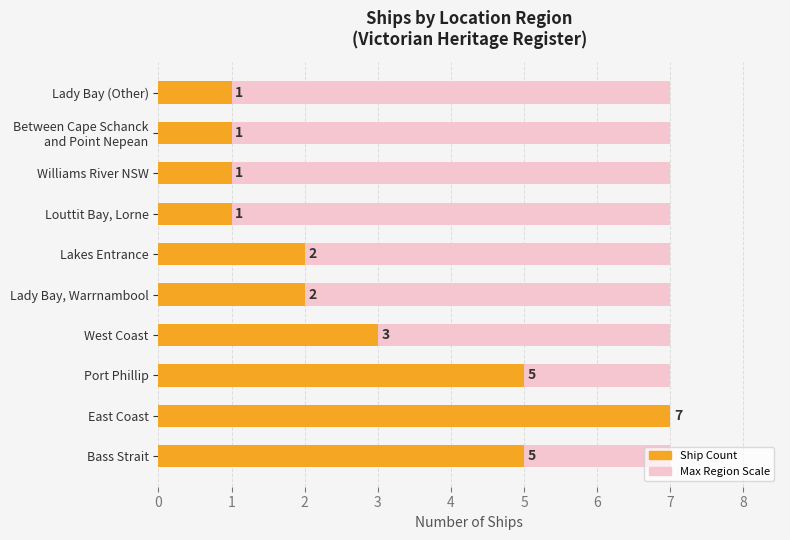

True or false: the data shows 0 at Williams River NSW.

False